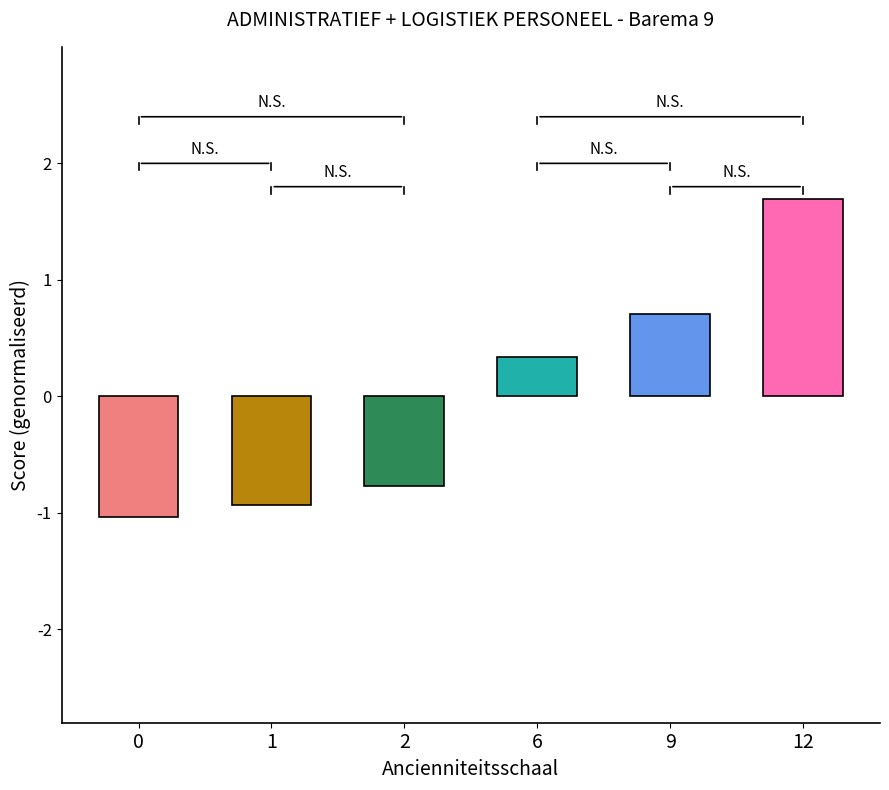

How many data points are above 0?

3